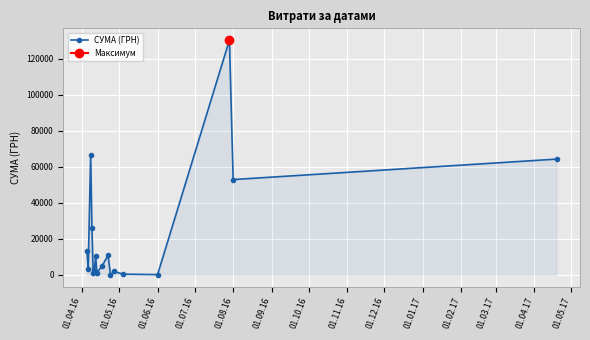

How many interior local valleys does the СУМА (ГРН) series have?

6